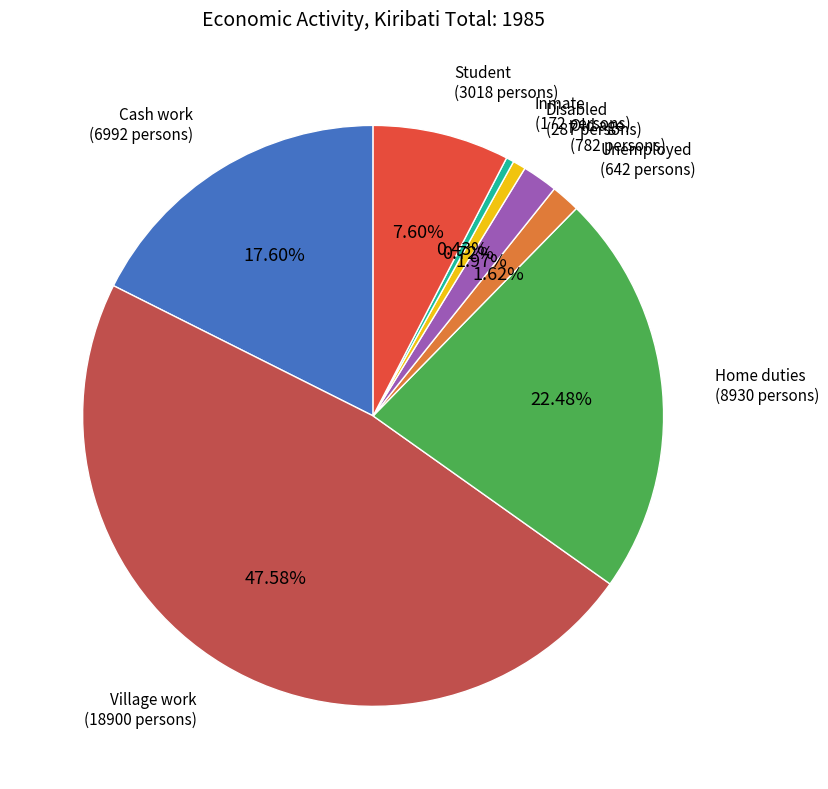

Is there any slice that represents more than half of the pie?

No